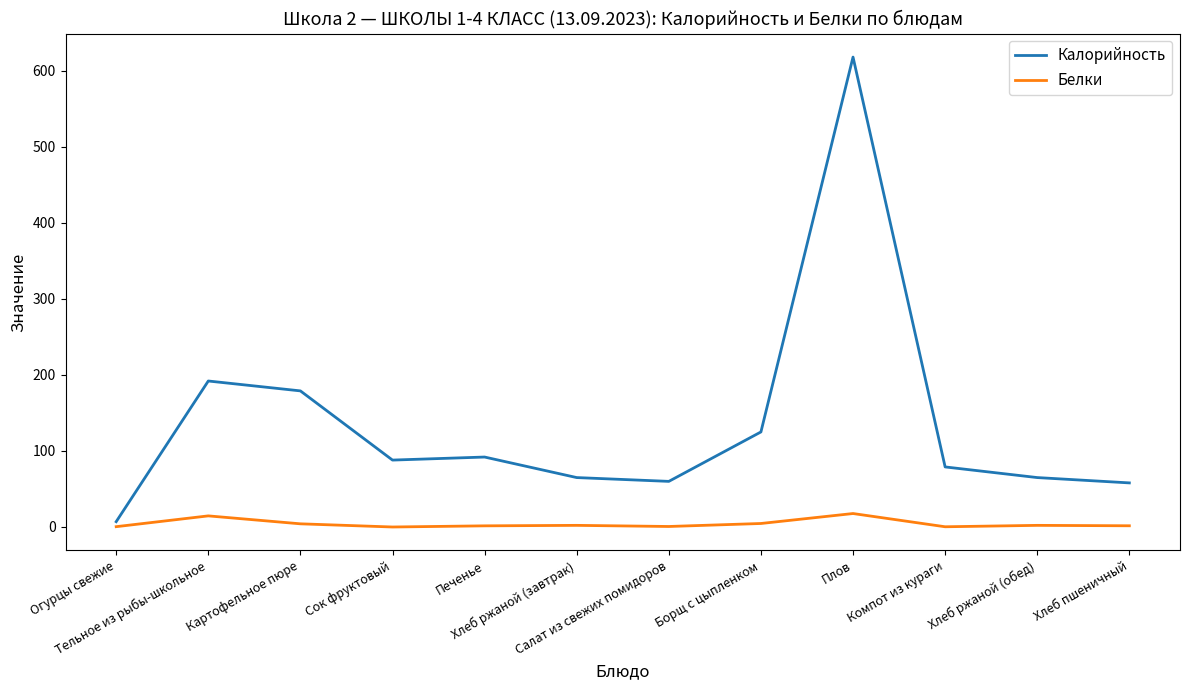

The Белки series shows 2.1 at Хлеб ржаной (обед). True or false?

True